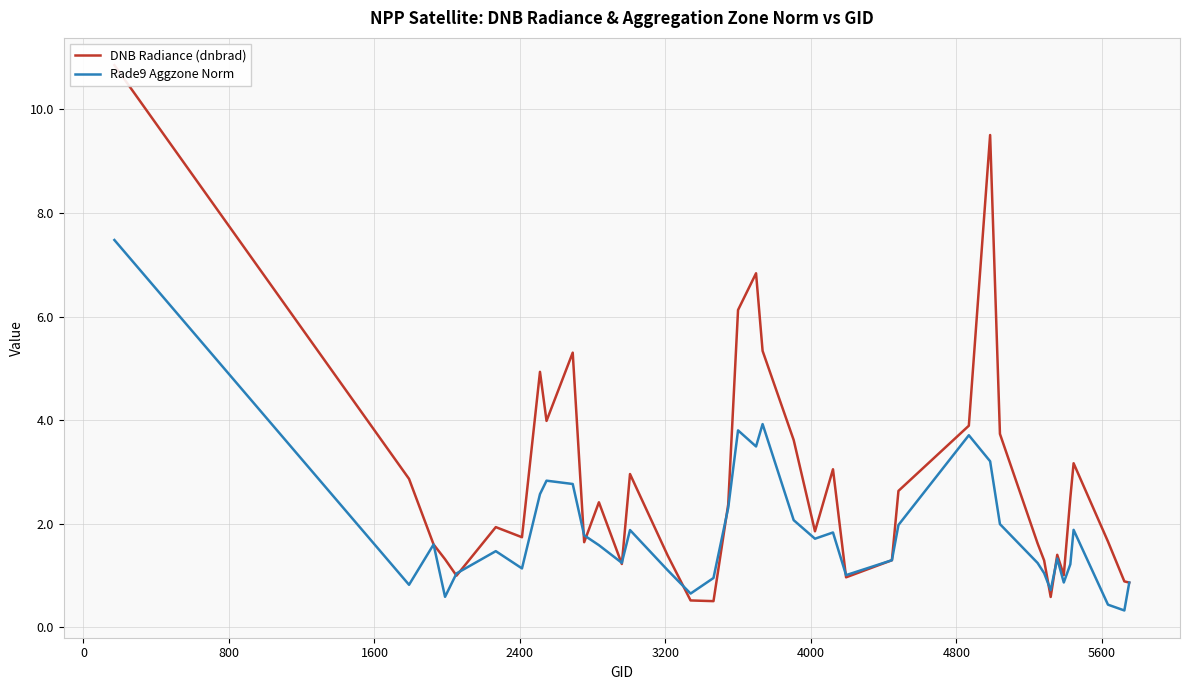

What is the lowest value of the Rade9 Aggzone Norm series?

0.3